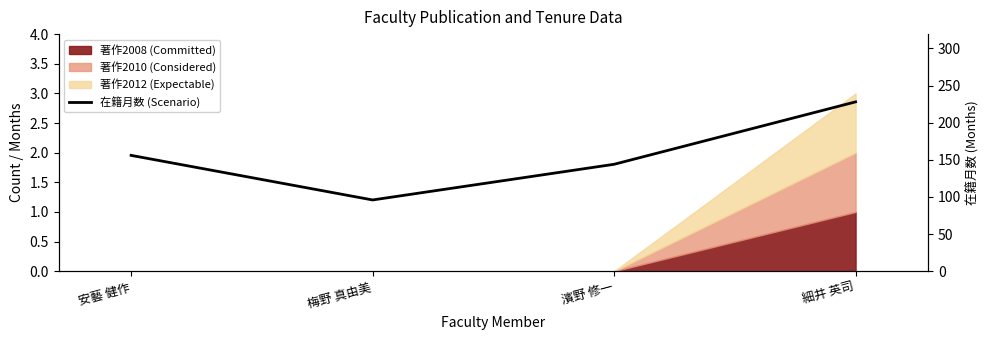

What is the label of the 3rd point from the right?

梅野 真由美